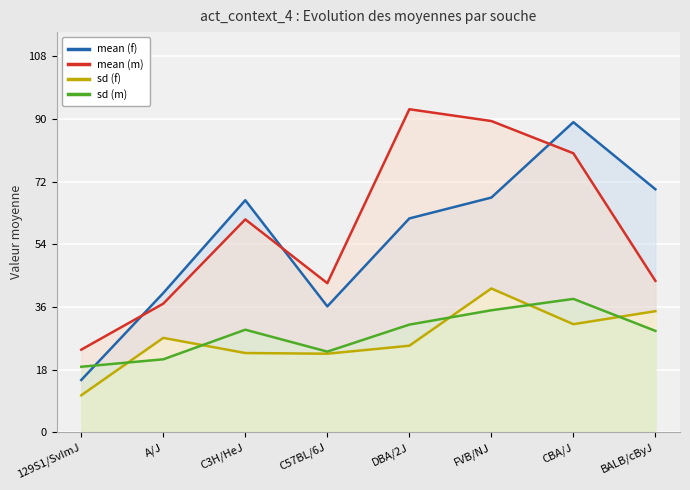

Is it true that mean (m) equals 36.9 at A/J?

True